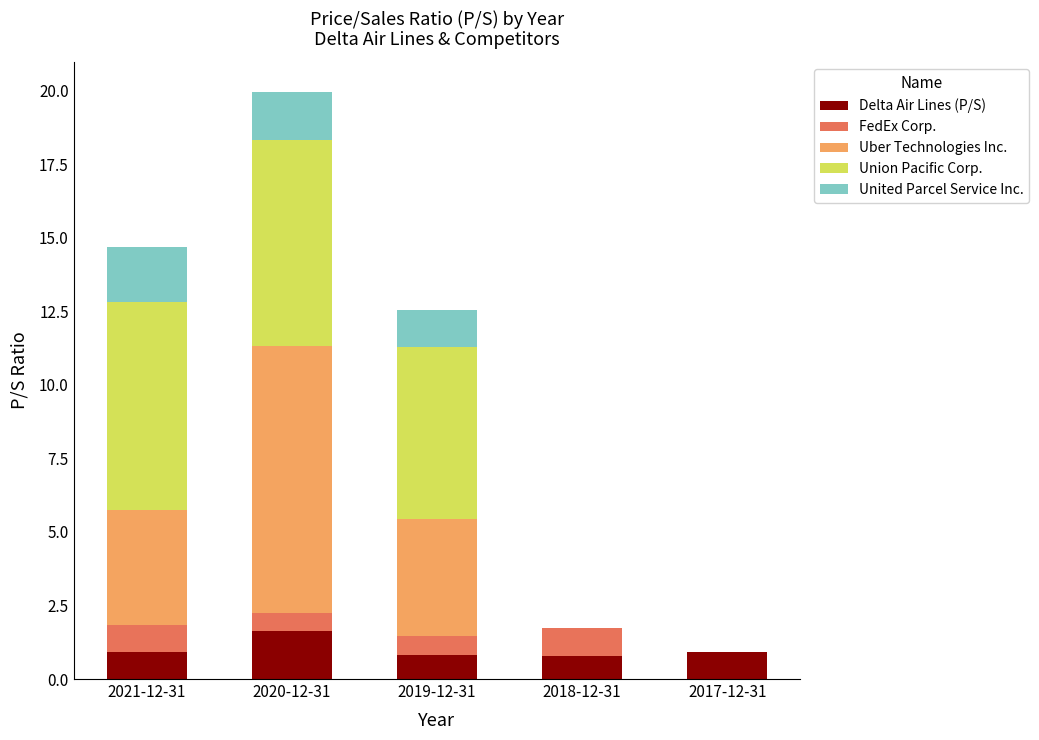

What is the highest value of the Delta Air Lines (P/S) series?

1.6